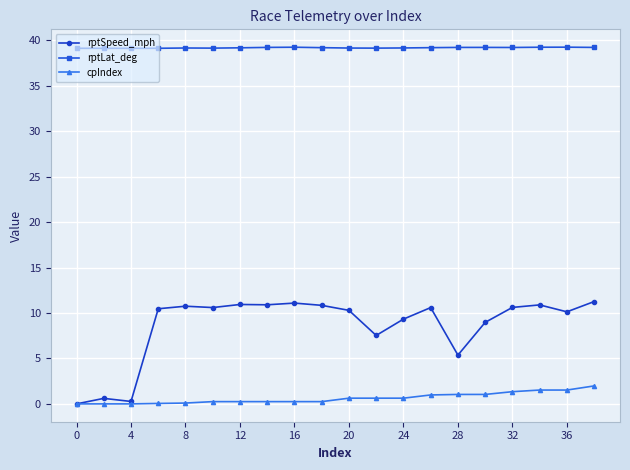

At how many categories does at least one series exceed 26?

20